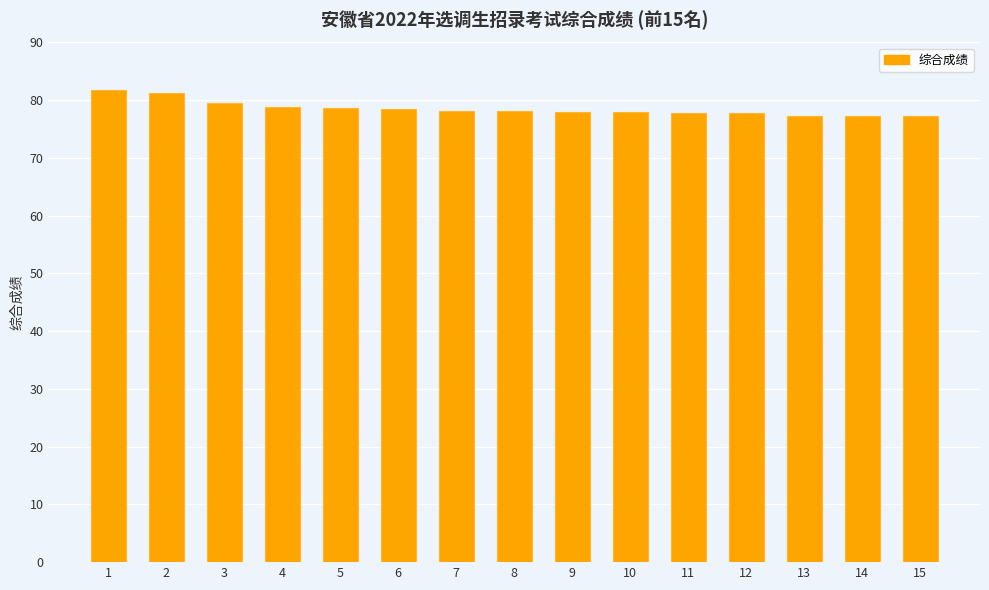

Where does the data first go above 78?

1